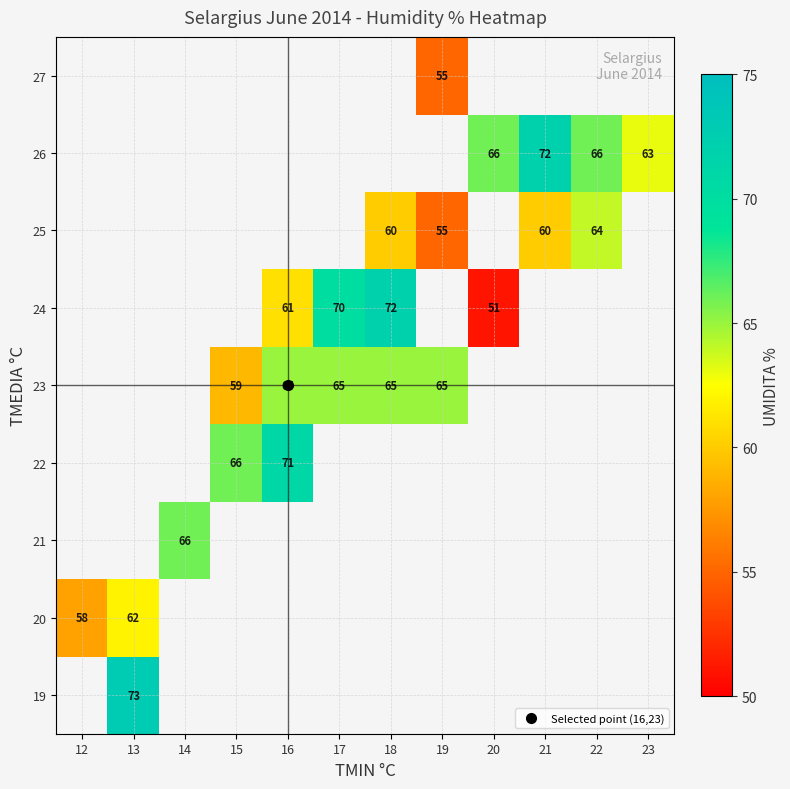

Which category has the highest value across all series?

13